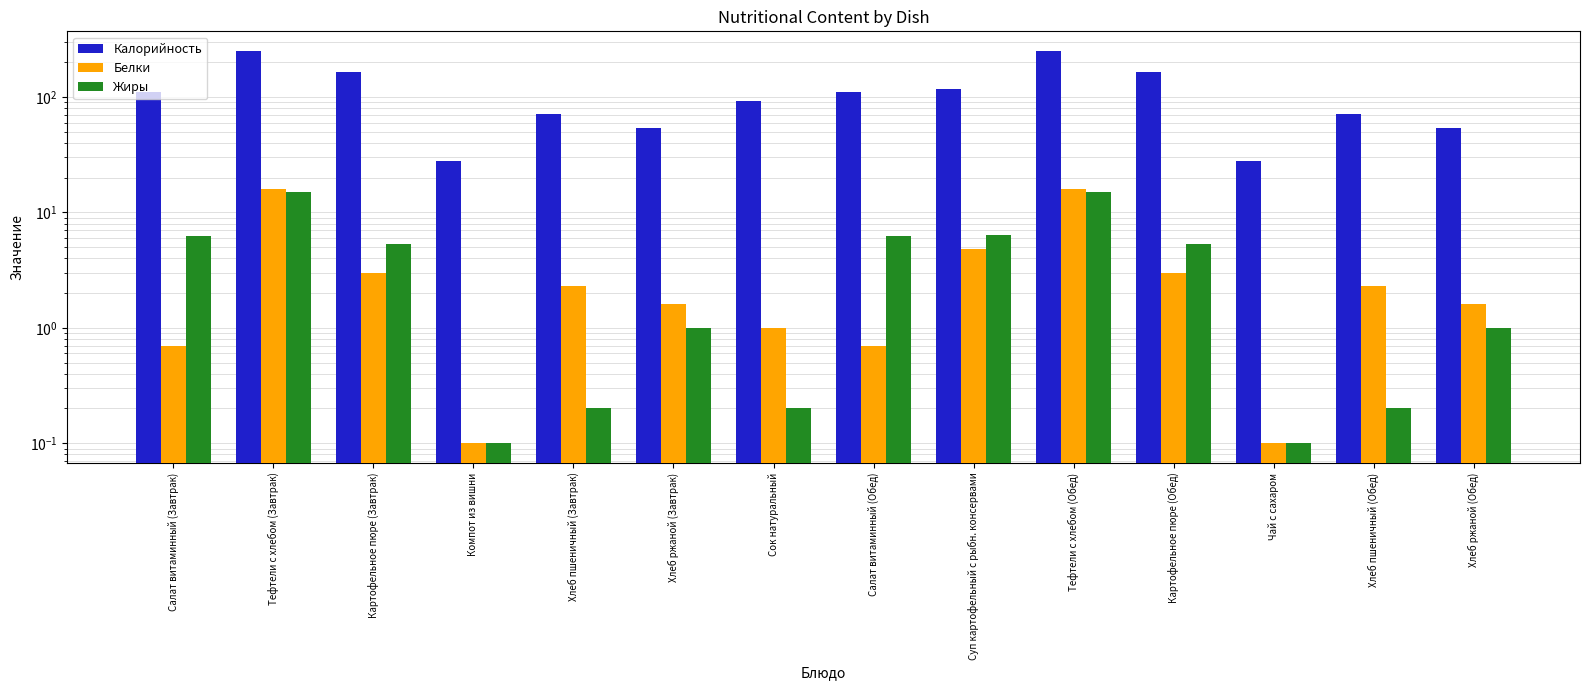

At which category is the sum across all series the highest?

Тефтели c хлебом (Завтрак)